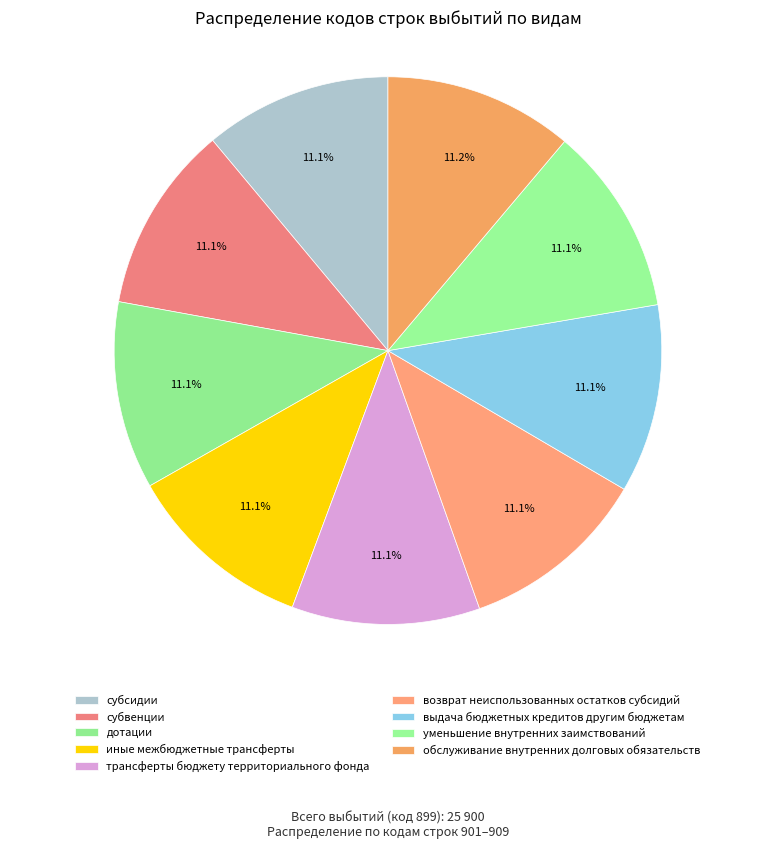

How many segments does this pie chart have?

9